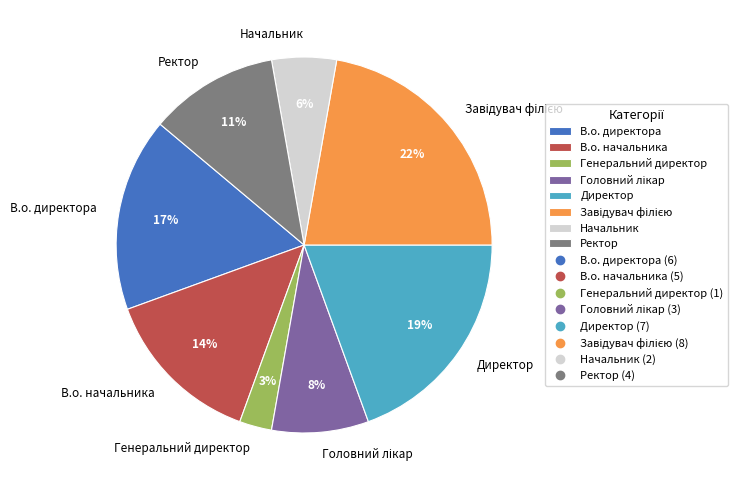

True or false: Директор accounts for 19% of the total.

True